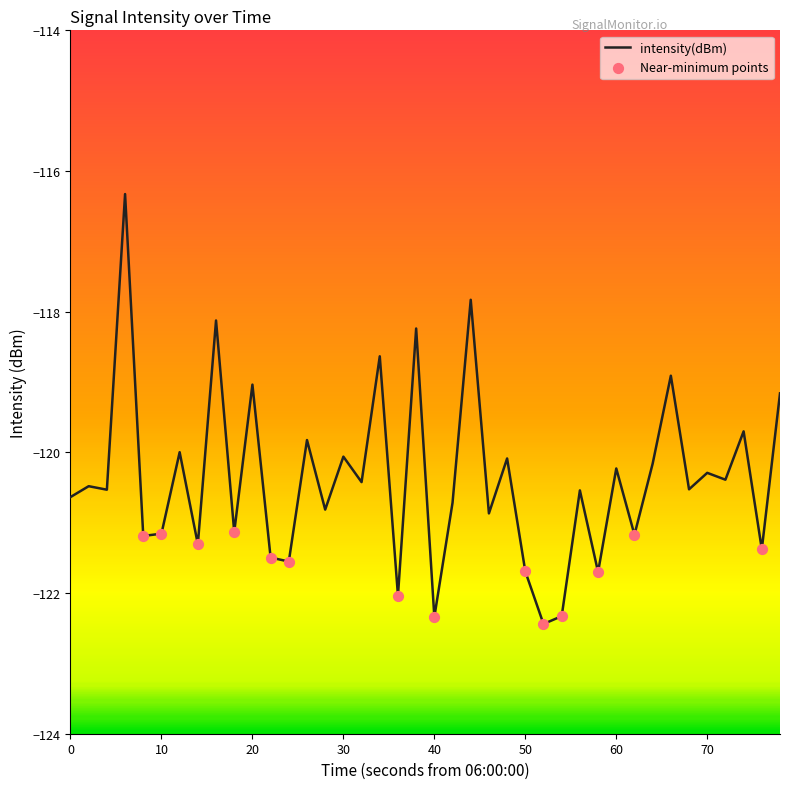

What is the maximum value shown in the chart?

-116.3